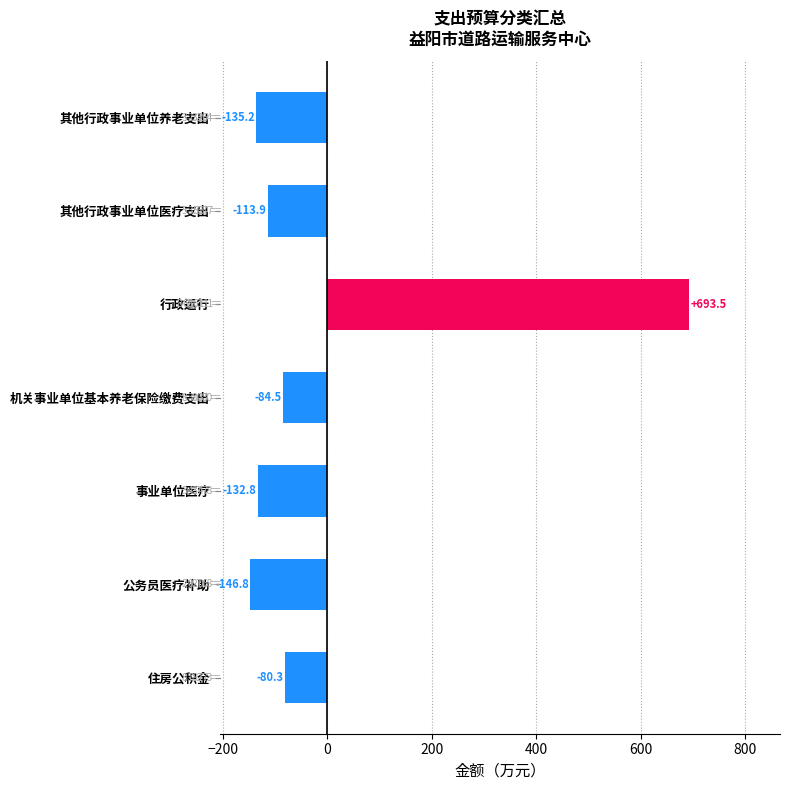

Between 事业单位医疗 and 其他行政事业单位养老支出, which is larger?

事业单位医疗